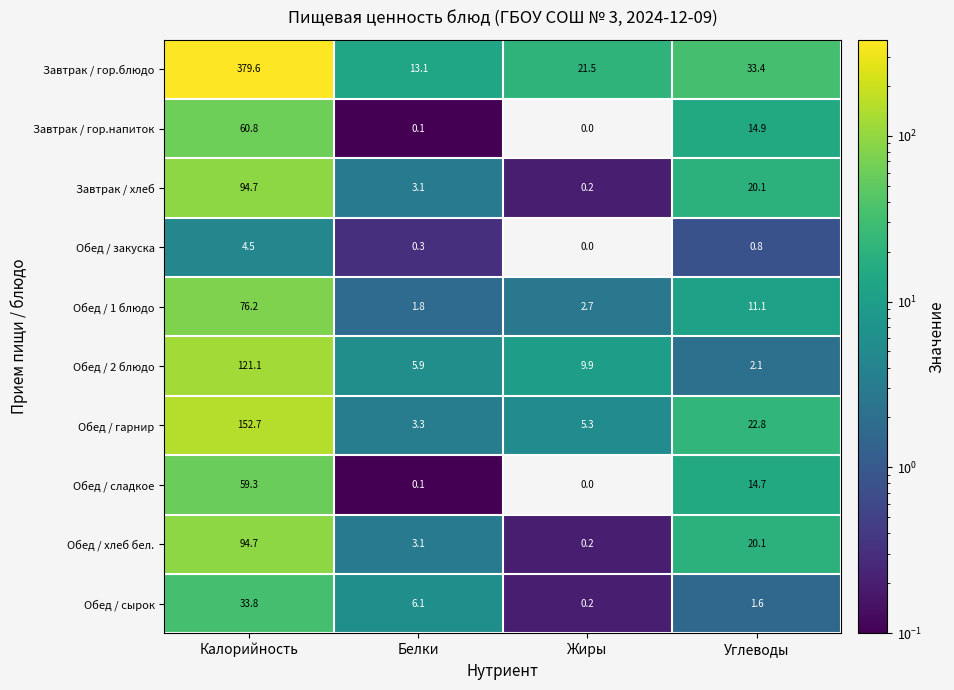

At how many categories does at least one series exceed 337?

1